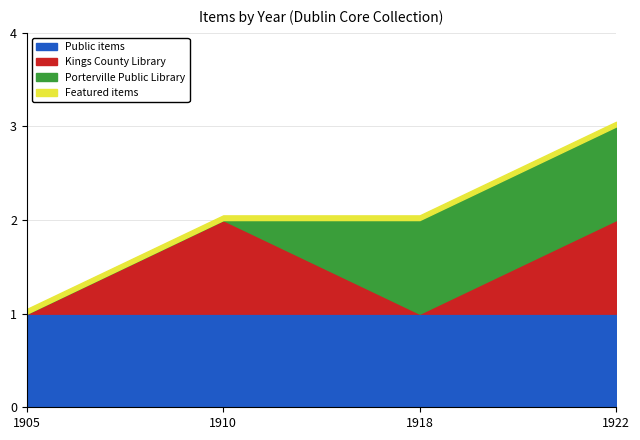

Is it true that item_count equals 1 at 1910?

True